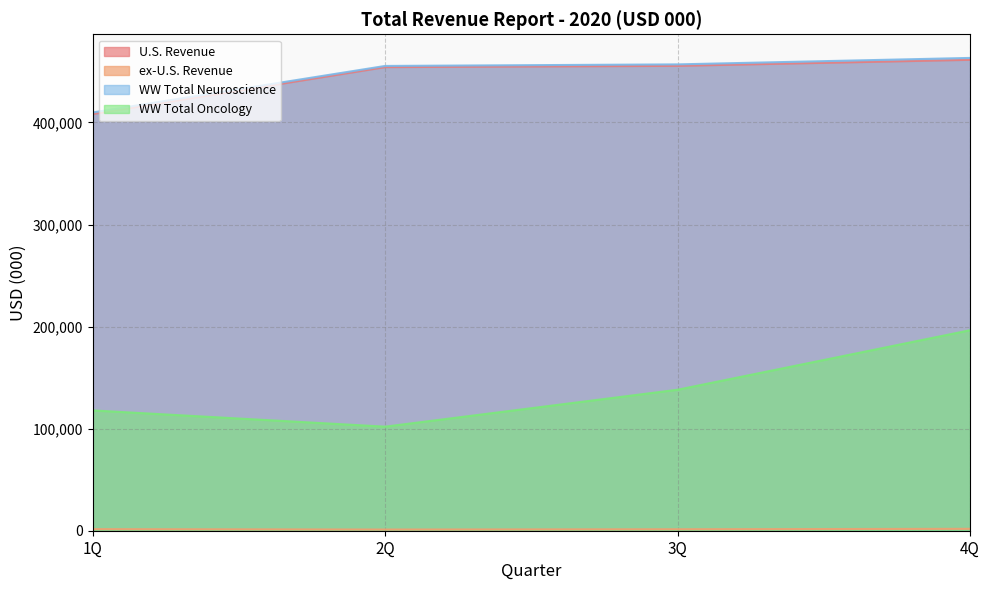

How many lines are shown in the chart?

4